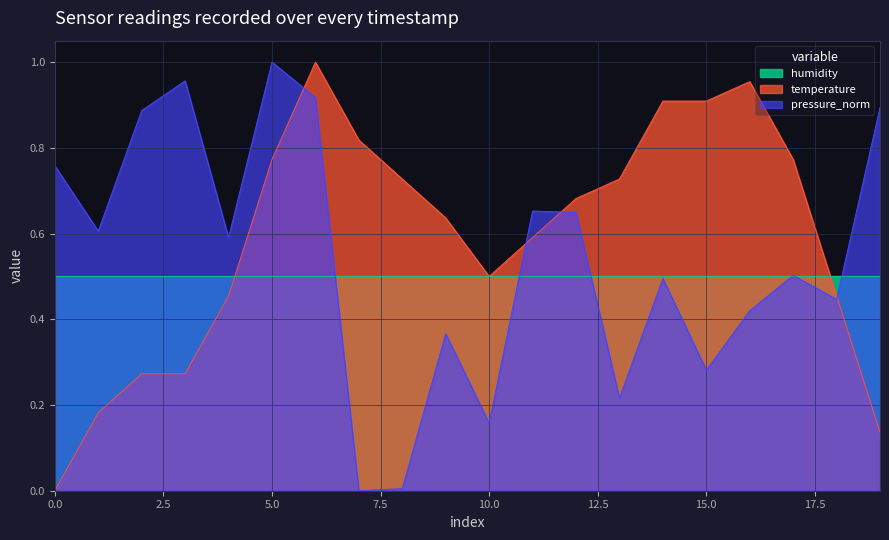

Between 06:30 and 08:00, which series saw the biggest shift?

temperature